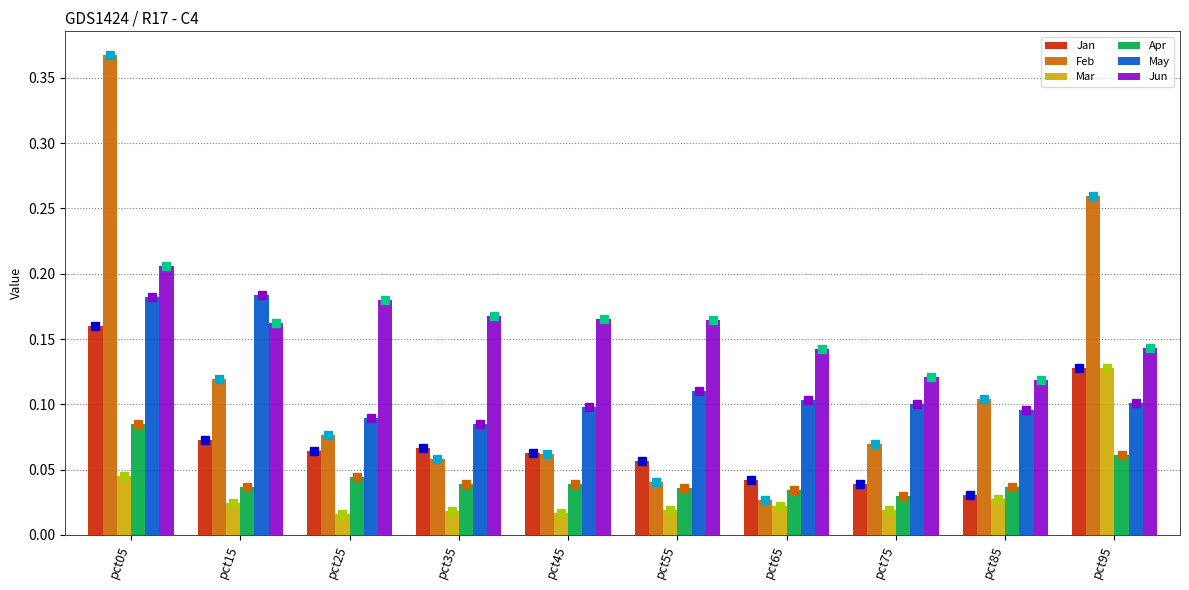

Which has a higher value, pct75 or pct25?

pct25